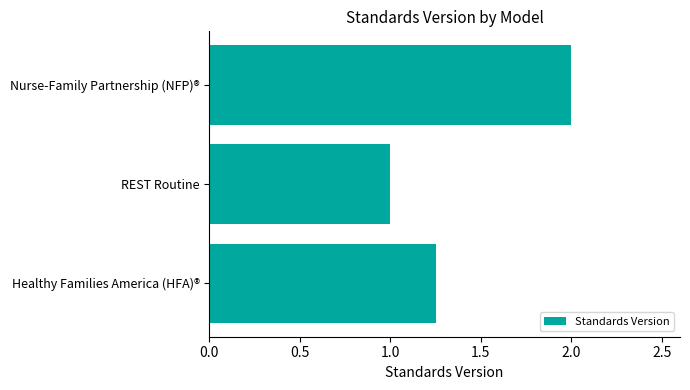

List the labels in order of value, largest first.

Nurse-Family Partnership (NFP)®, Healthy Families America (HFA)®, REST Routine